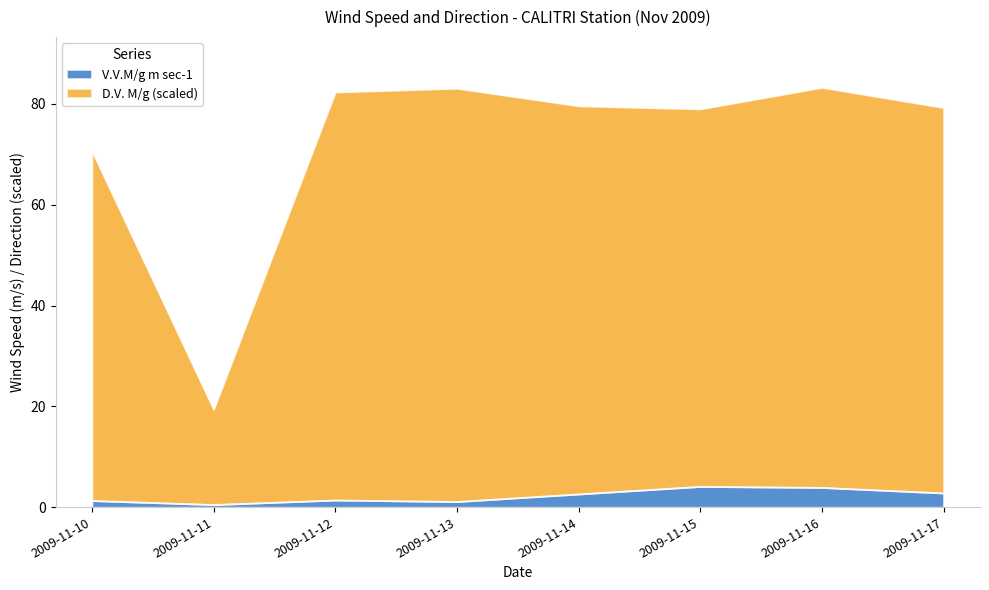

What is the sum of the V.V.M/g m sec-1 values at 2009-11-14 and 2009-11-13?

3.7